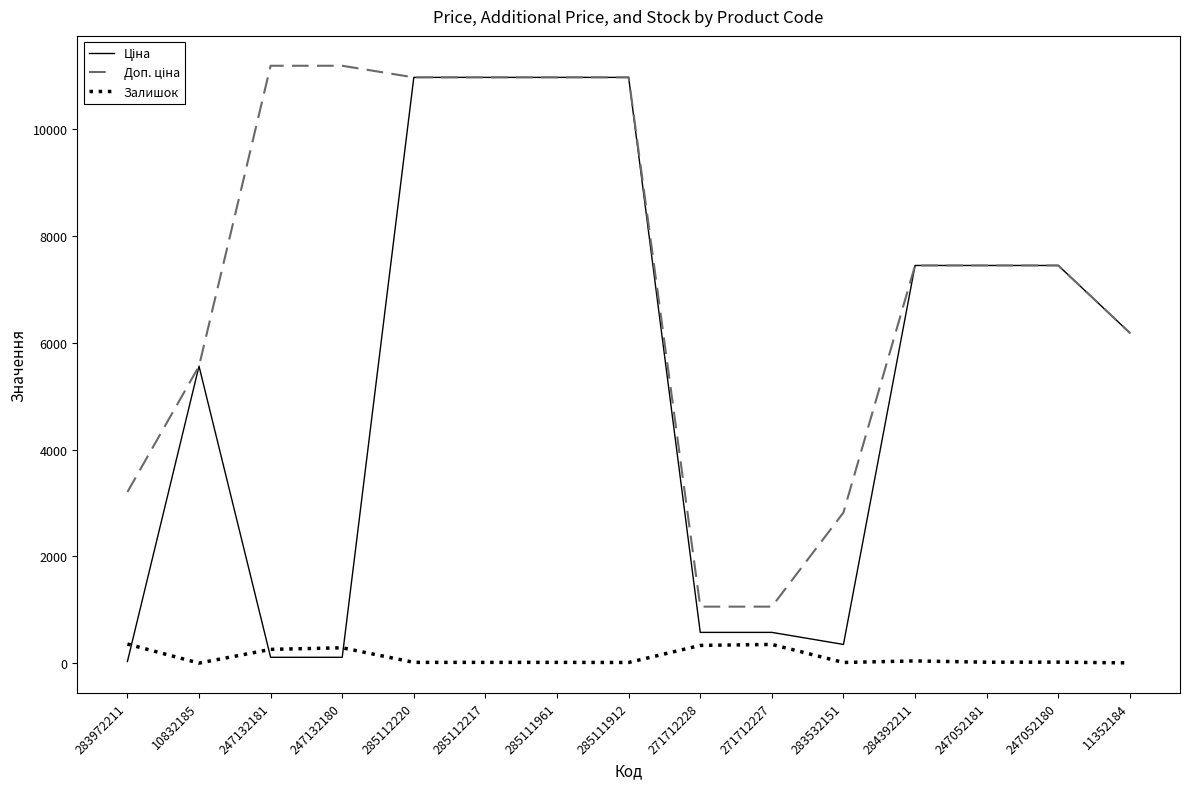

What is the difference between the maximum and minimum values in the Ціна series?

10932.4